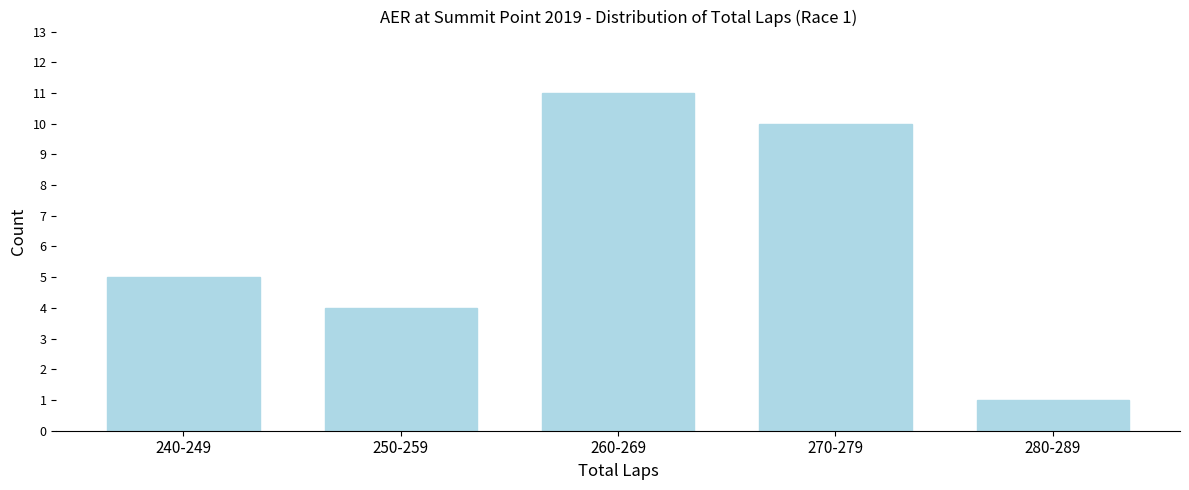

Reading left to right, what are all the values shown in this chart?

240-249=5	250-259=4	260-269=11	270-279=10	280-289=1